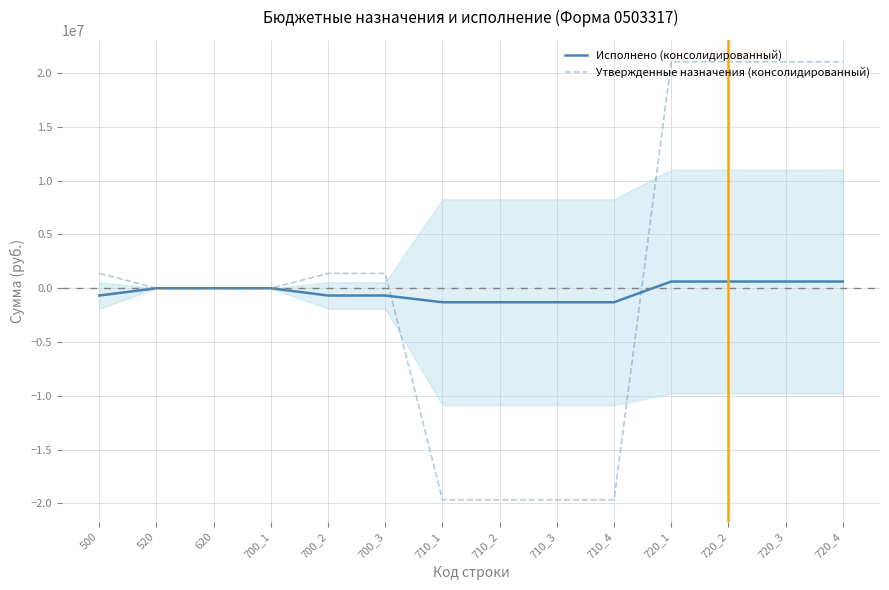

List the series in order of their peak value, highest first.

Утвержденные назначения (консолидированный), Исполнено (консолидированный)